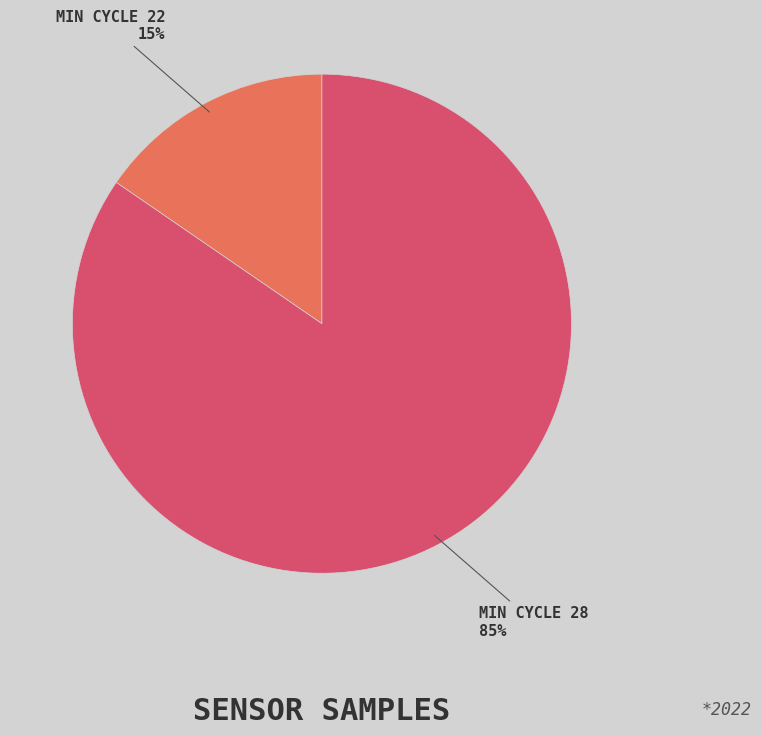

Does any single category account for the majority?

Yes